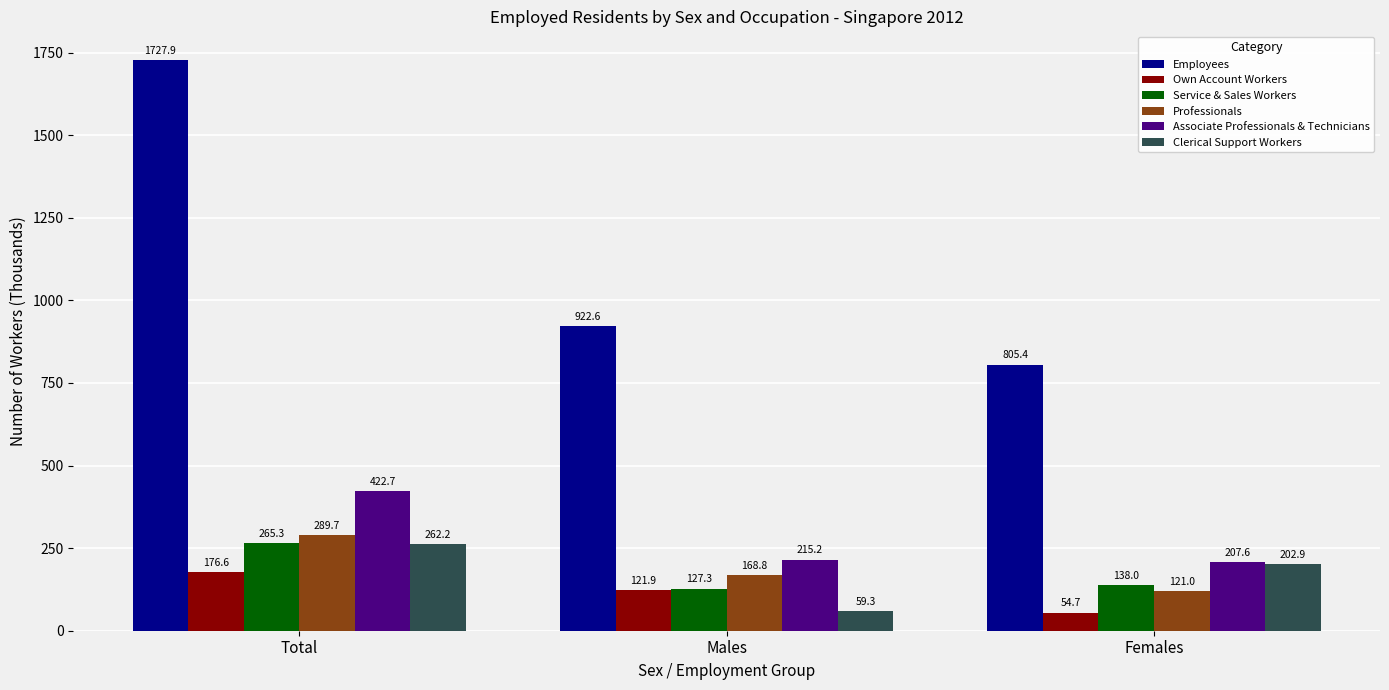

Which category has the lowest value in the Own Account Workers series?

Females